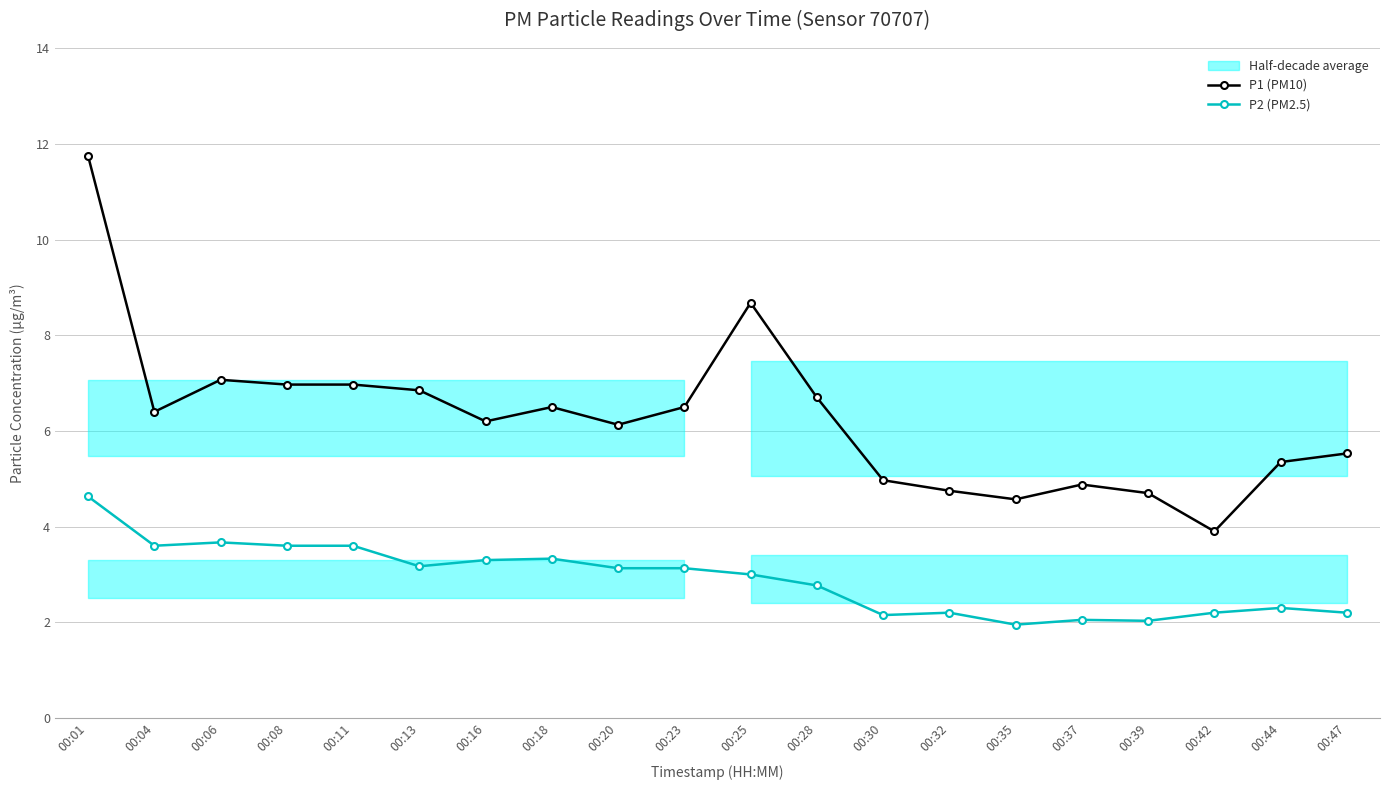

True or false: P2 (PM2.5) and P1 (PM10) intersect in this chart.

False